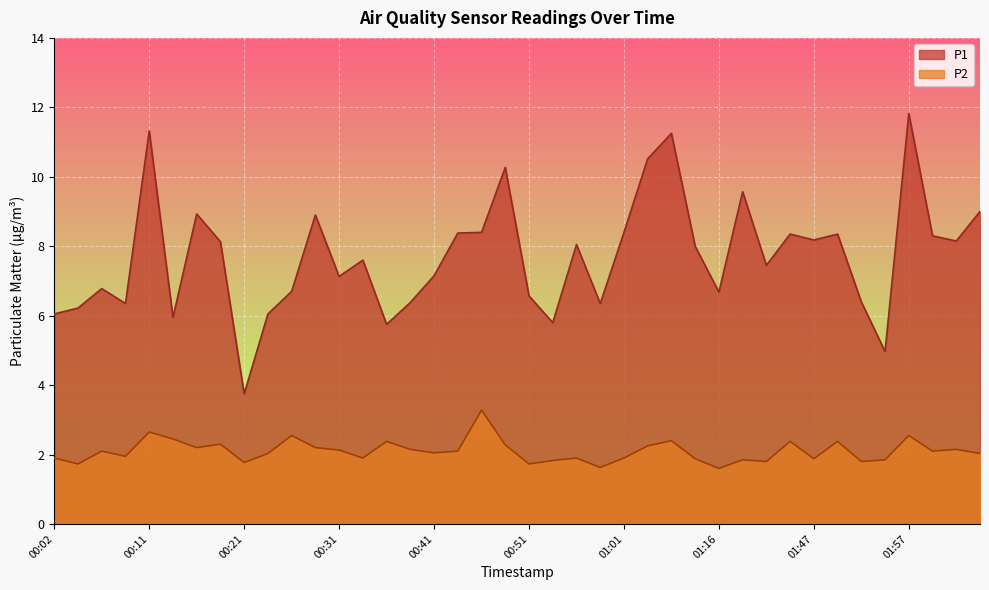

Which has a higher value, 00:34 or 01:33?

01:33